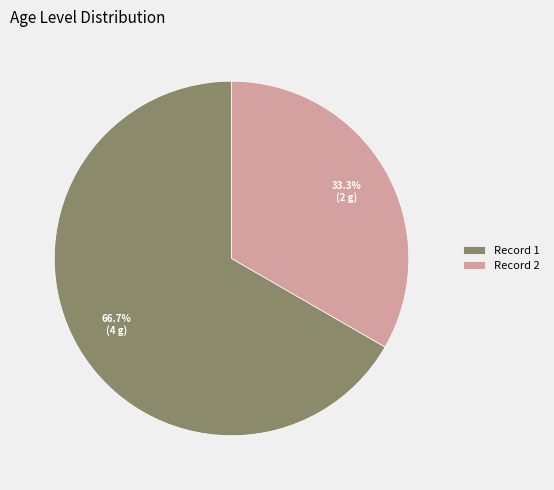

Which category accounts for the majority?

Record 1